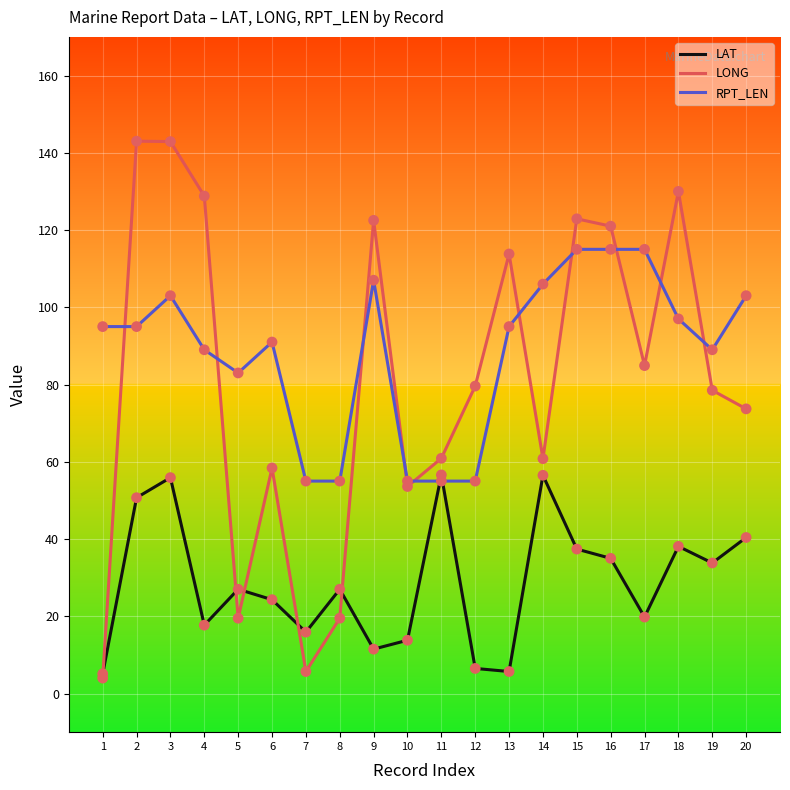

Between 2 and 4, which series saw the biggest shift?

LAT